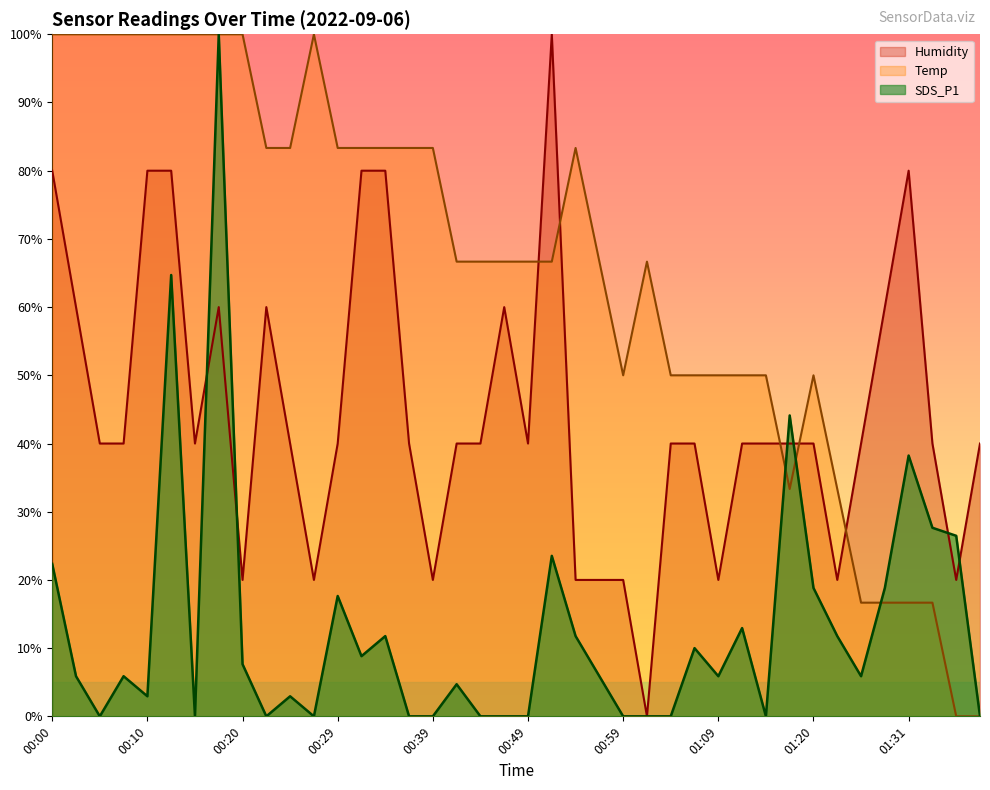

Which category has the highest value across all series?

00:17